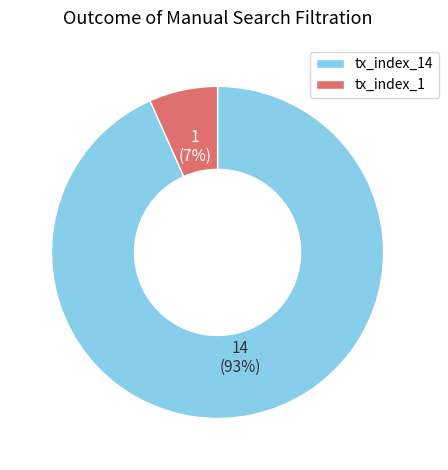

How many slices are in this pie chart?

2